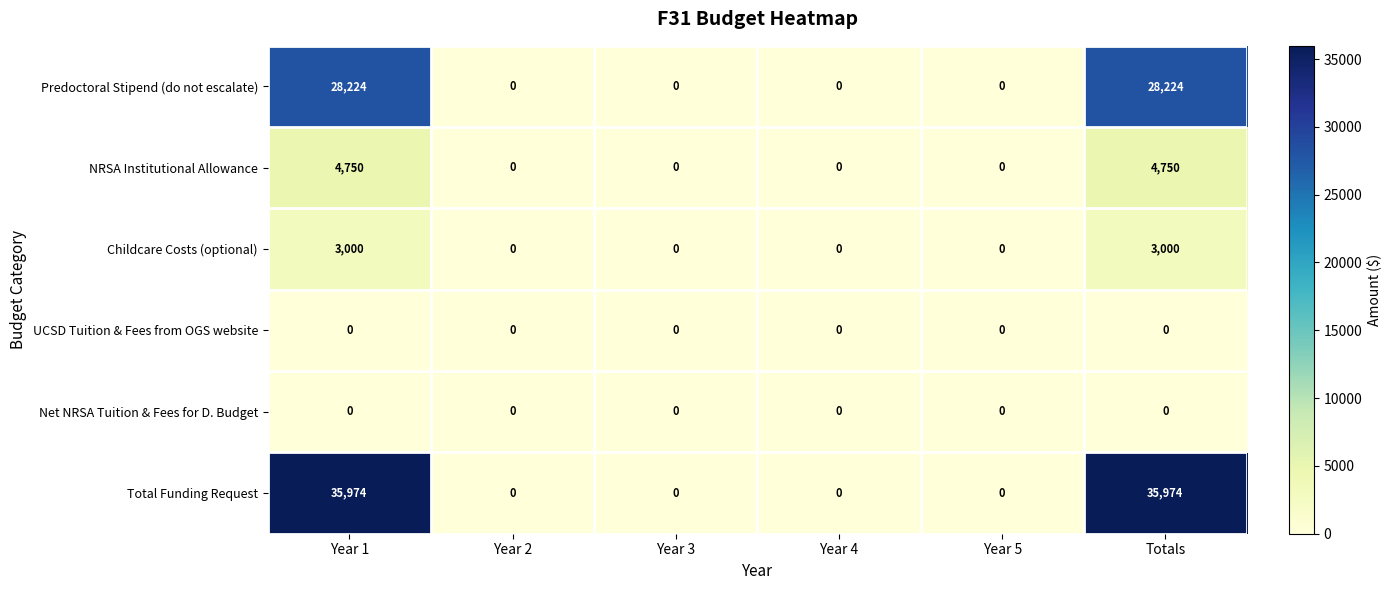

The Childcare Costs (optional) series shows -1232 at Year 5. True or false?

False